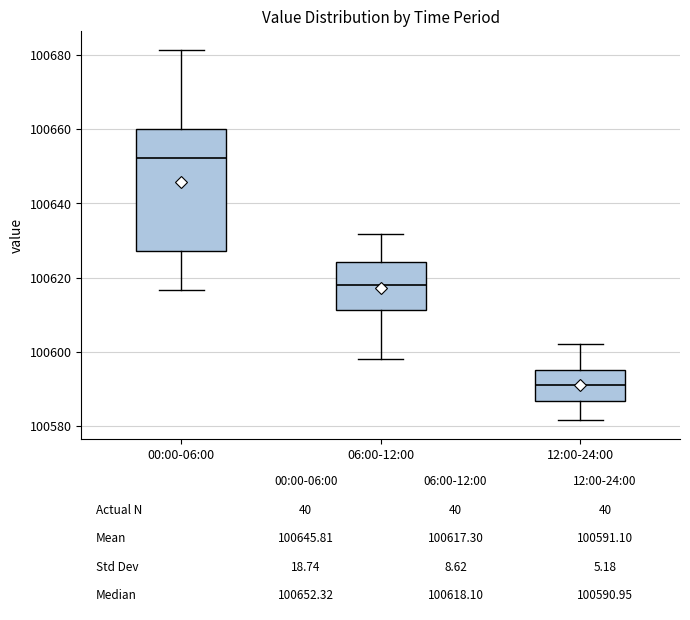

Which box has the highest median line?

00:00-06:00